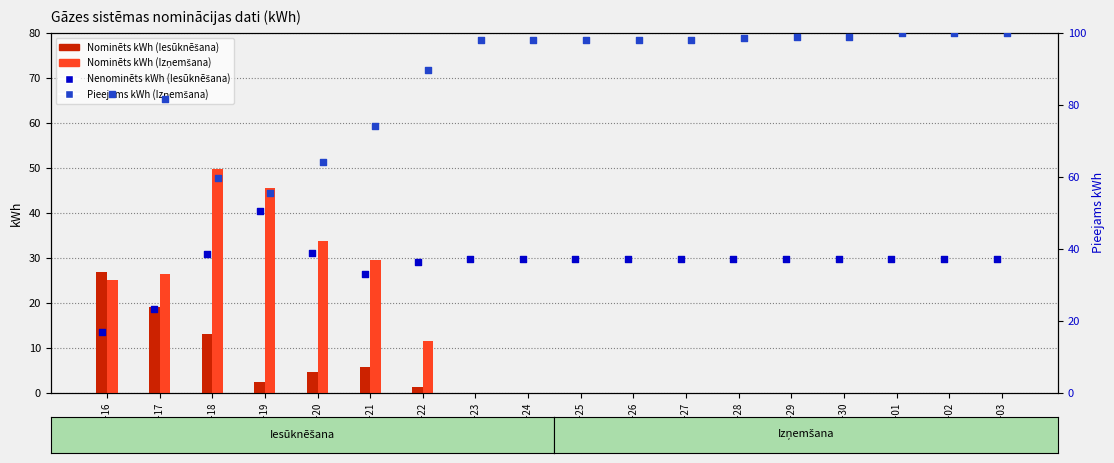

At which category is the sum across all series the highest?

2024-11-18